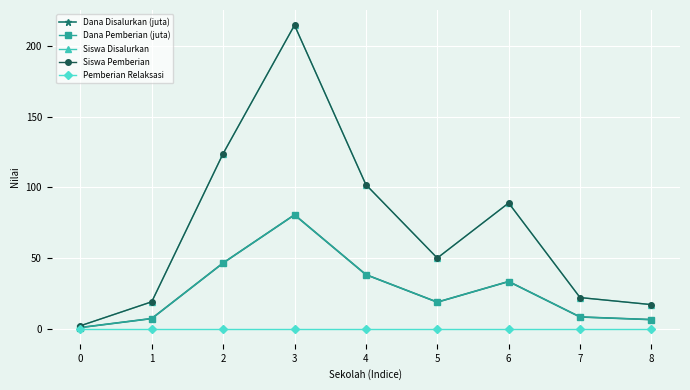

At 7, list the series in order from smallest to largest.

Pemberian Relaksasi, Dana Disalurkan (juta), Dana Pemberian (juta), Siswa Disalurkan, Siswa Pemberian